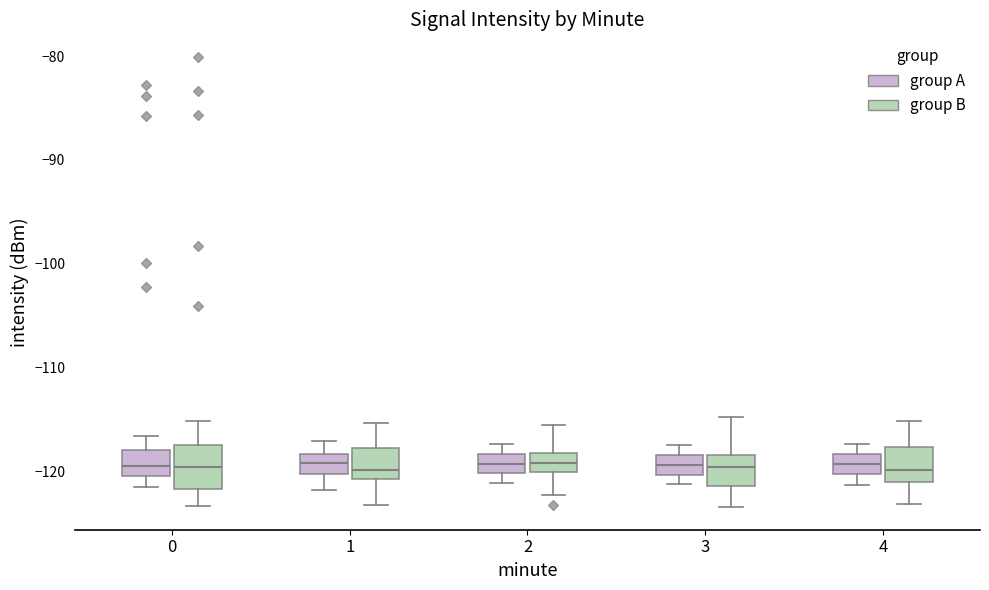

Reading left to right, read every box against the y-axis: the position of its median line, the range the box covers, and the ends of its whiskers. The values are not printed on the chart, so give them approximately, as read against the axis.

0 (group A): median -119, box -120 to -118, whiskers -121 to -117
0 (group B): median -120, box -122 to -117, whiskers -123 to -115
1 (group A): median -119, box -120 to -118, whiskers -122 to -117
1 (group B): median -120, box -121 to -118, whiskers -123 to -115
2 (group A): median -119, box -120 to -118, whiskers -121 to -117
2 (group B): median -119, box -120 to -118, whiskers -122 to -115
3 (group A): median -119, box -120 to -118, whiskers -121 to -117
3 (group B): median -120, box -121 to -118, whiskers -123 to -115
4 (group A): median -119, box -120 to -118, whiskers -121 to -117
4 (group B): median -120, box -121 to -118, whiskers -123 to -115